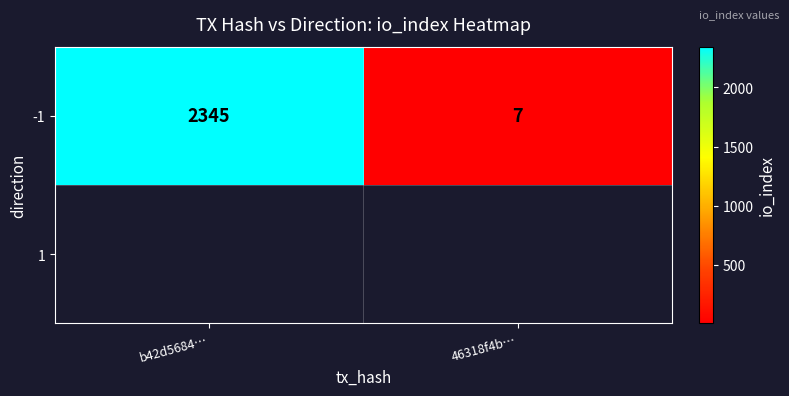

List the labels in order of value, smallest first.

46318f4b…, b42d5684…